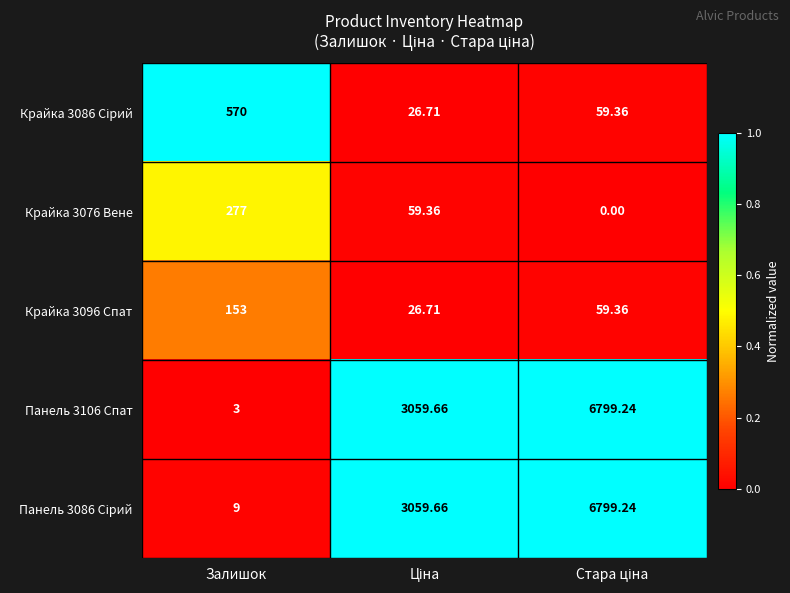

Where does the Крайка 3096 Спат series first go above 59?

Залишок